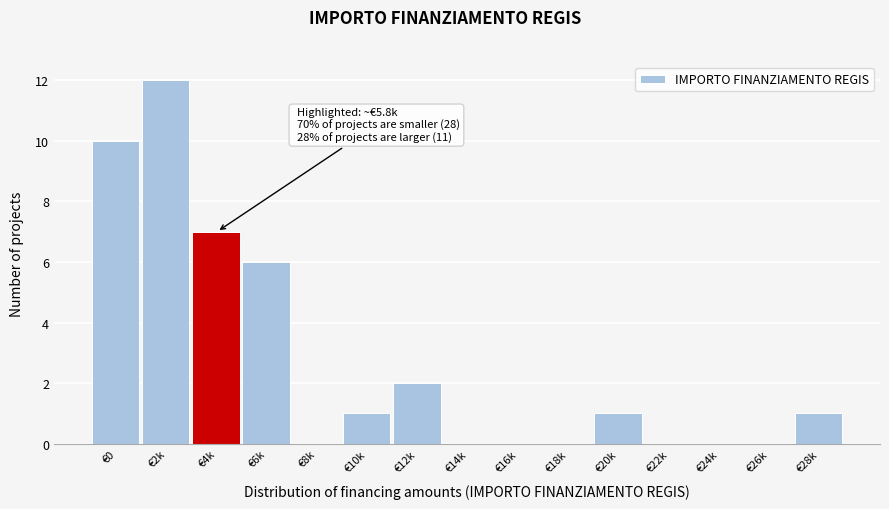

Reading right to left, list all the values displayed in this chart.

€28k=1	€26k=0	€24k=0	€22k=0	€20k=1	€18k=0	€16k=0	€14k=0	€12k=2	€10k=1	€8k=0	€6k=6	€4k=7	€2k=12	€0=10